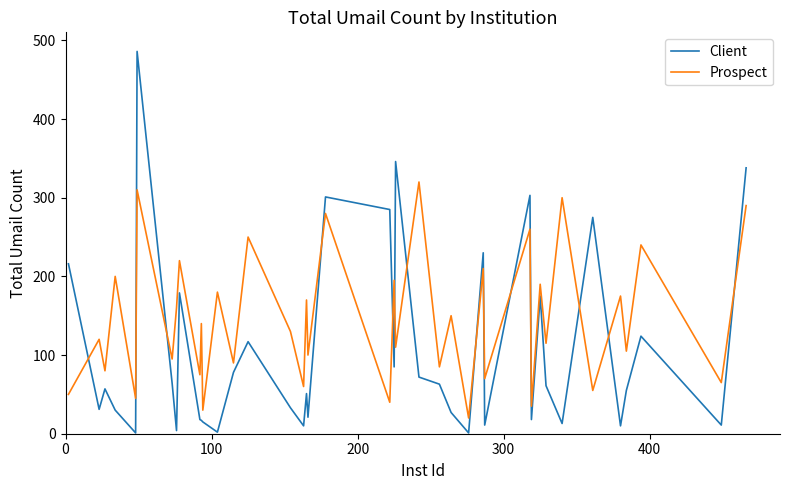

What is the highest value of the Prospect series?

320